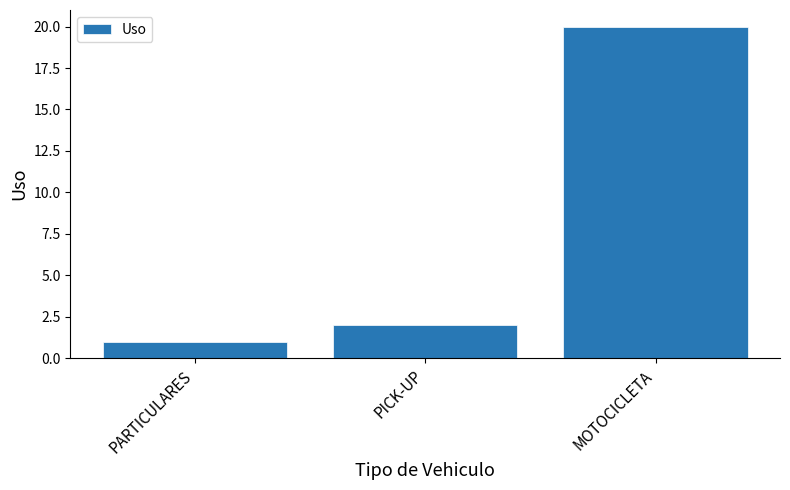

At which label is the value closest to 10?

PICK-UP